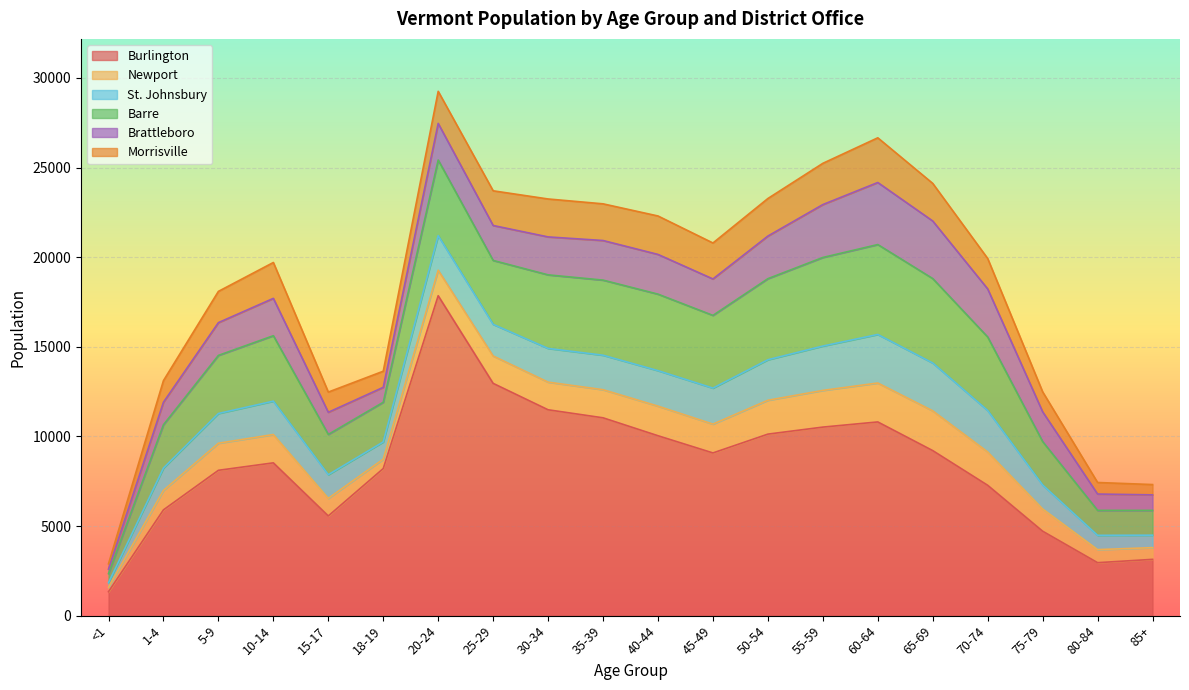

Count the number of categories in the chart.

20